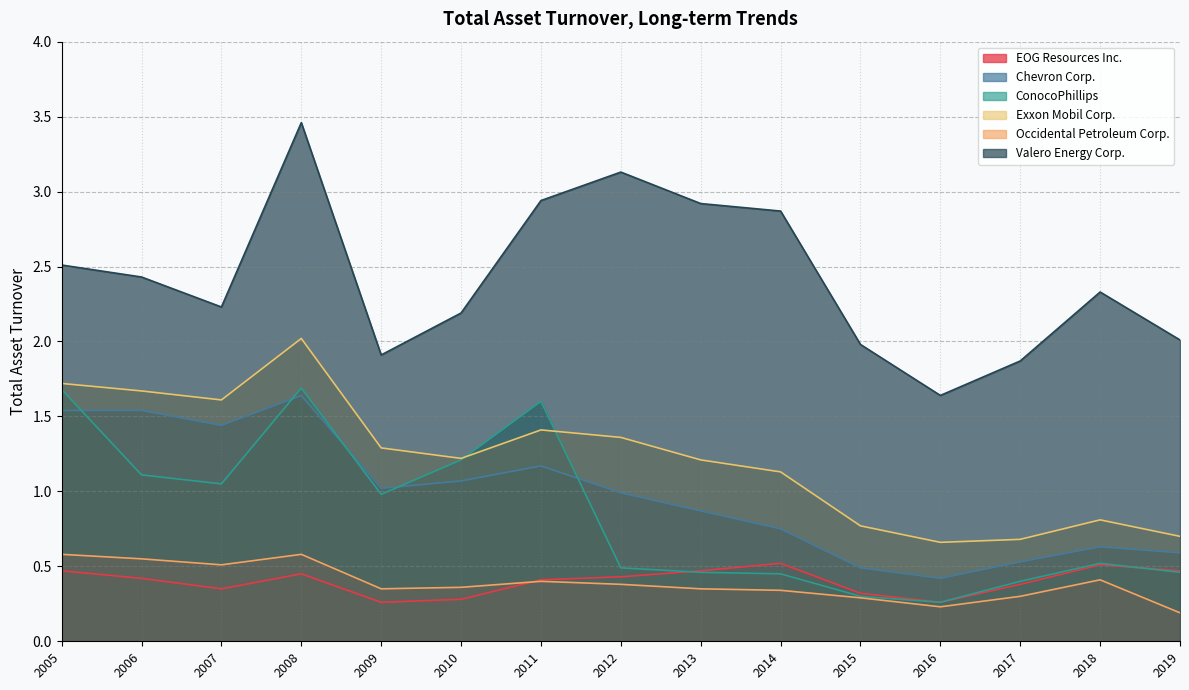

Reading left to right, what are all the values shown in this chart?

EOG Resources Inc.: 2019=0.5	2018=0.5	2017=0.4	2016=0.3	2015=0.3	2014=0.5	2013=0.5	2012=0.4	2011=0.4	2010=0.3	2009=0.3	2008=0.5	2007=0.3	2006=0.4	2005=0.5
Chevron Corp.: 2019=0.6	2018=0.6	2017=0.5	2016=0.4	2015=0.5	2014=0.8	2013=0.9	2012=1.0	2011=1.2	2010=1.1	2009=1.0	2008=1.6	2007=1.4	2006=1.5	2005=1.5
ConocoPhillips: 2019=0.5	2018=0.5	2017=0.4	2016=0.3	2015=0.3	2014=0.5	2013=0.5	2012=0.5	2011=1.6	2010=1.2	2009=1.0	2008=1.7	2007=1.1	2006=1.1	2005=1.7
Exxon Mobil Corp.: 2019=0.7	2018=0.8	2017=0.7	2016=0.7	2015=0.8	2014=1.1	2013=1.2	2012=1.4	2011=1.4	2010=1.2	2009=1.3	2008=2.0	2007=1.6	2006=1.7	2005=1.7
Occidental Petroleum Corp.: 2019=0.2	2018=0.4	2017=0.3	2016=0.2	2015=0.3	2014=0.3	2013=0.3	2012=0.4	2011=0.4	2010=0.4	2009=0.3	2008=0.6	2007=0.5	2006=0.6	2005=0.6
Valero Energy Corp.: 2019=2.0	2018=2.3	2017=1.9	2016=1.6	2015=2.0	2014=2.9	2013=2.9	2012=3.1	2011=2.9	2010=2.2	2009=1.9	2008=3.5	2007=2.2	2006=2.4	2005=2.5